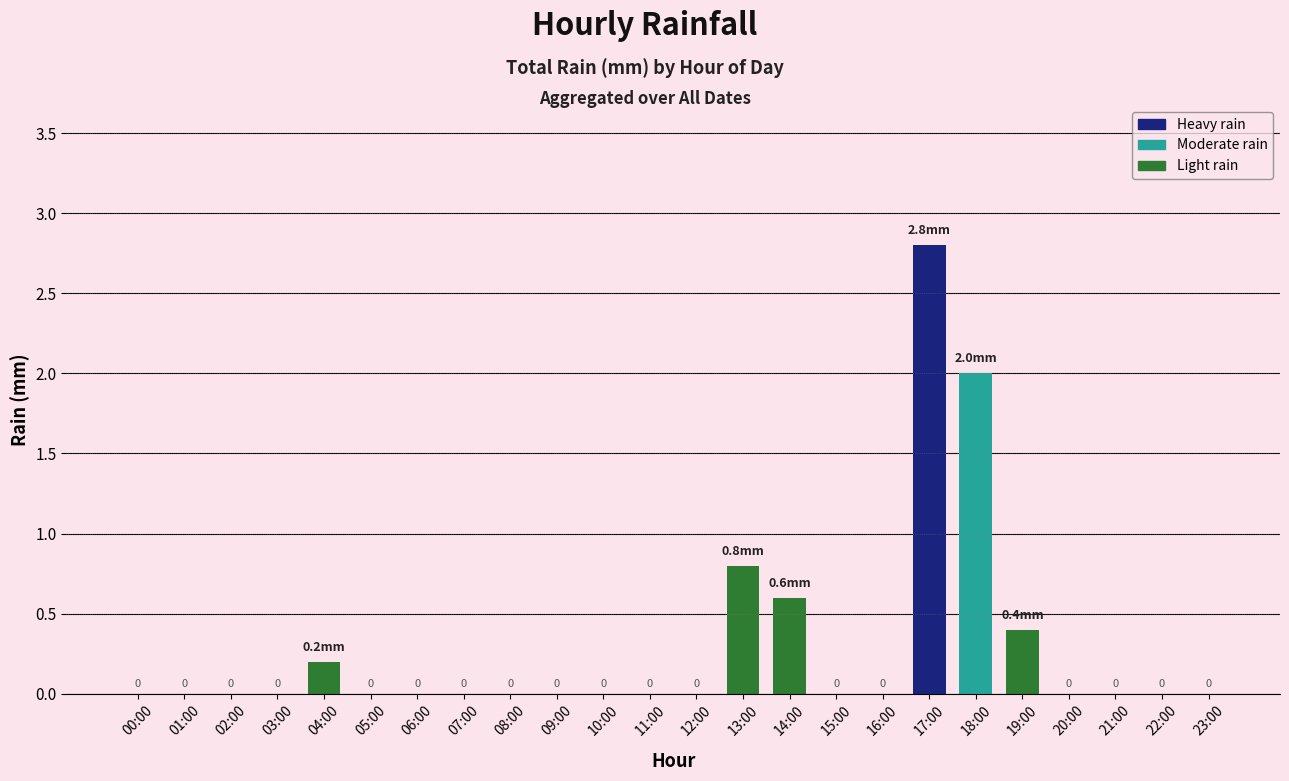

Read the value at 14:00.

0.6